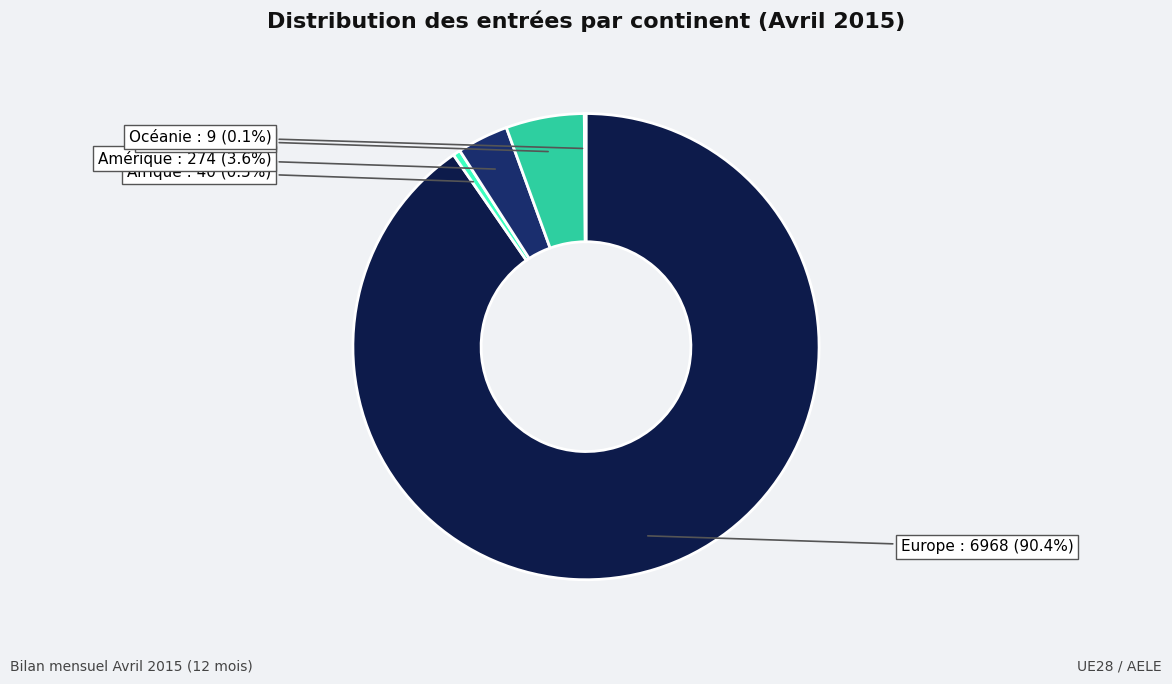

What is the total percentage of Asie and Europe?

95.8%